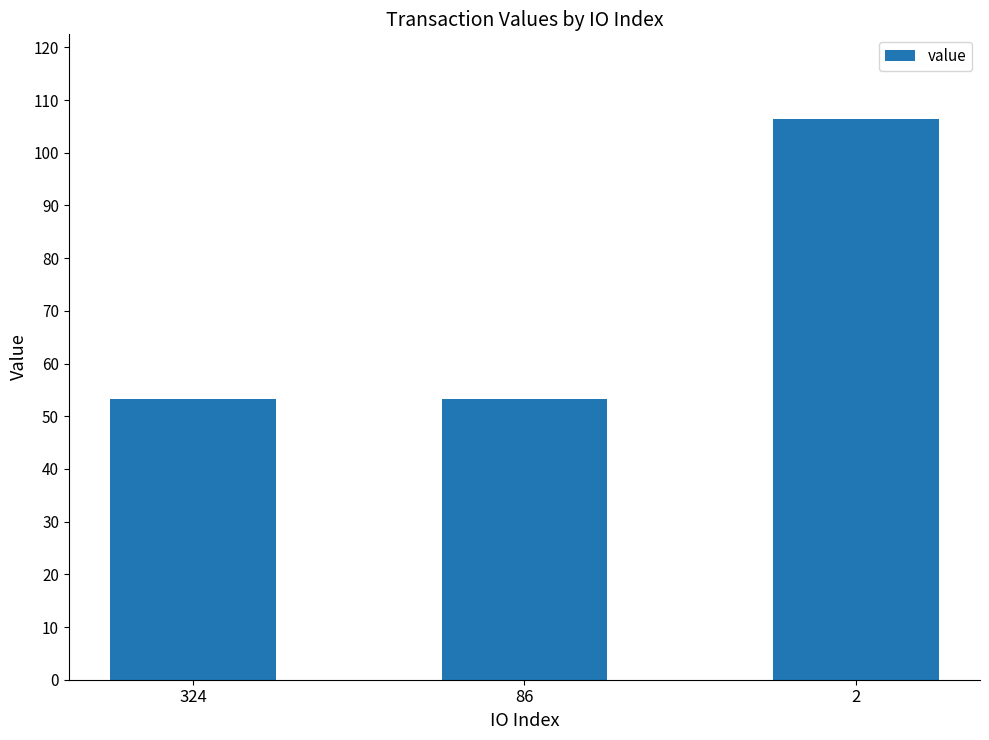

What is the sum of the values at 86 and 2?

159.7